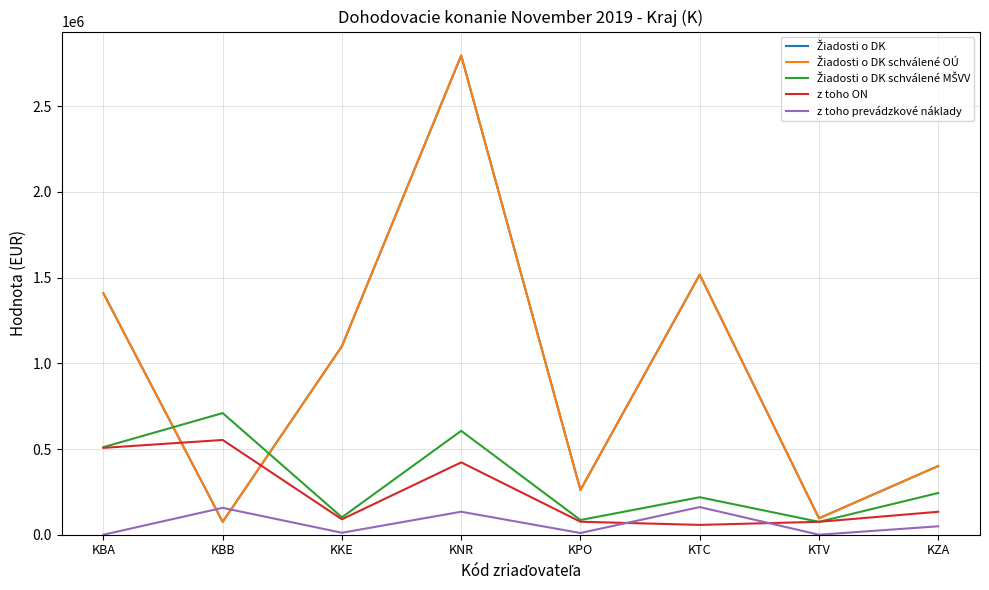

What is the difference between the maximum and minimum values in the z toho ON series?

495321